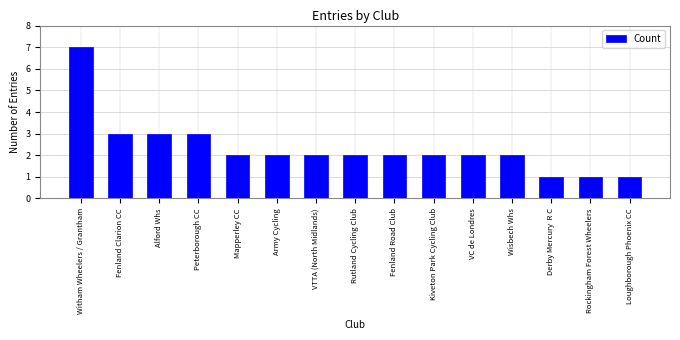

The value at Alford Whs is 3. True or false?

True